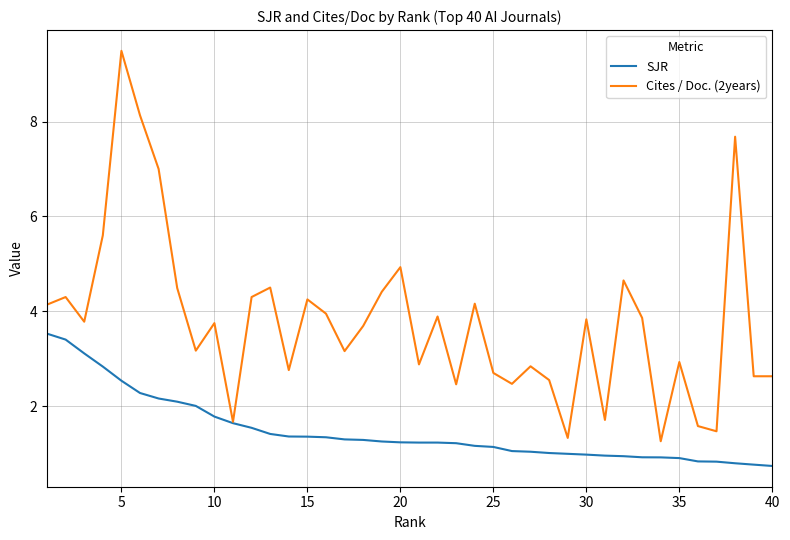

Which series has the largest total across all categories?

Cites / Doc. (2years)